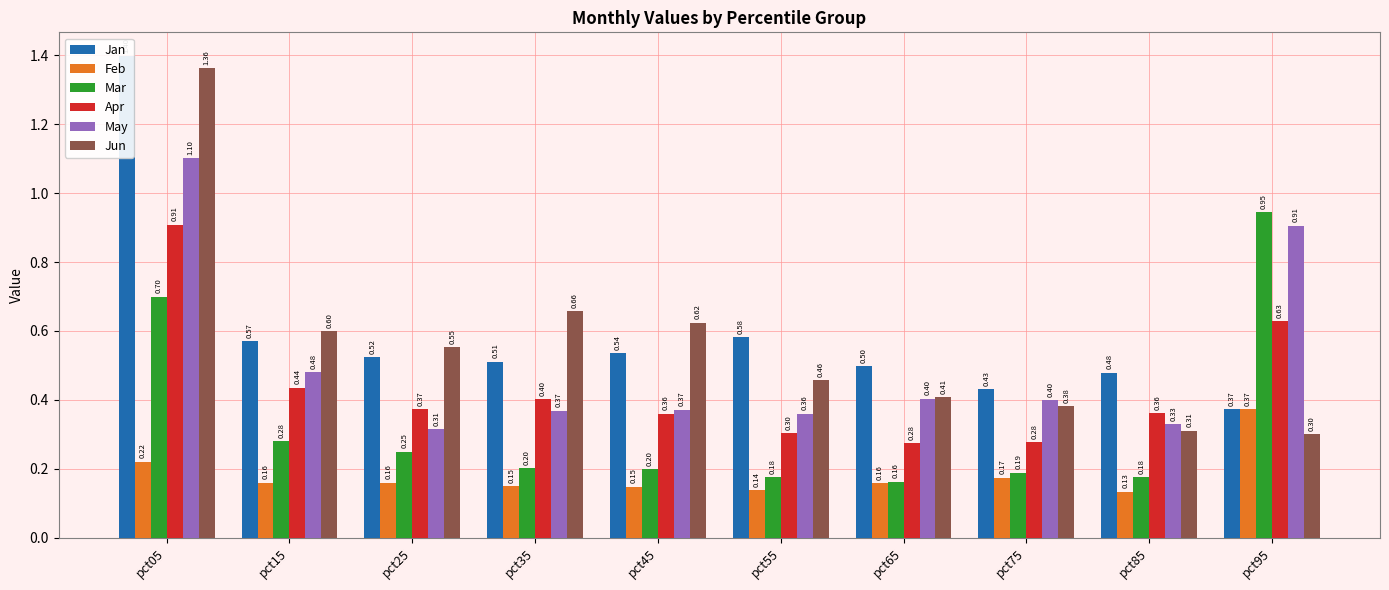

How many bars are there in total?

60